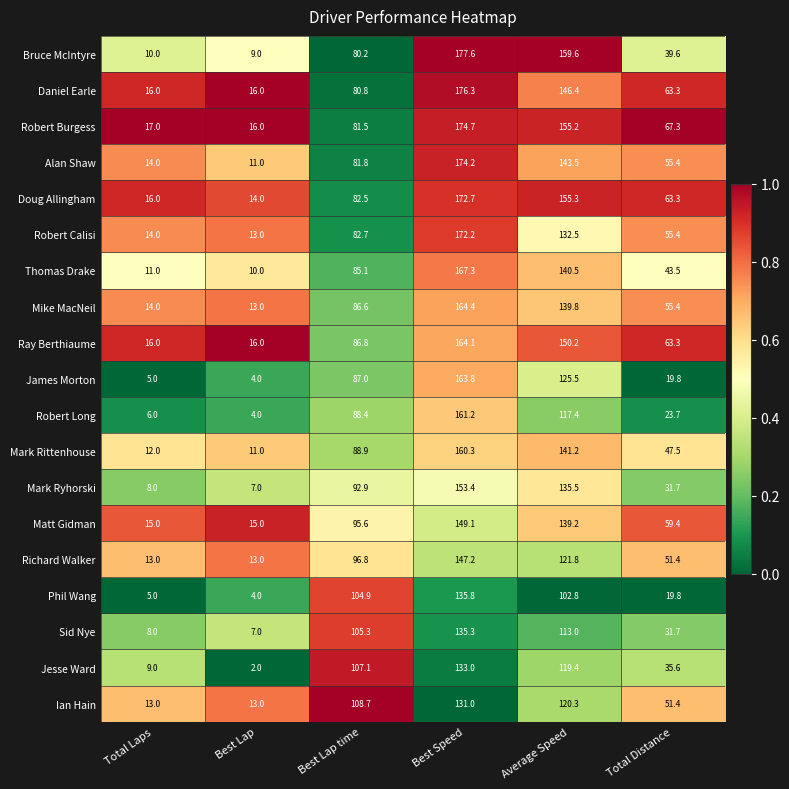

Rank the series by their maximum value, from lowest to highest.

Ian Hain, Jesse Ward, Sid Nye, Phil Wang, Richard Walker, Matt Gidman, Mark Ryhorski, Mark Rittenhouse, Robert Long, James Morton, Ray Berthiaume, Mike MacNeil, Thomas Drake, Robert Calisi, Doug Allingham, Alan Shaw, Robert Burgess, Daniel Earle, Bruce McIntyre